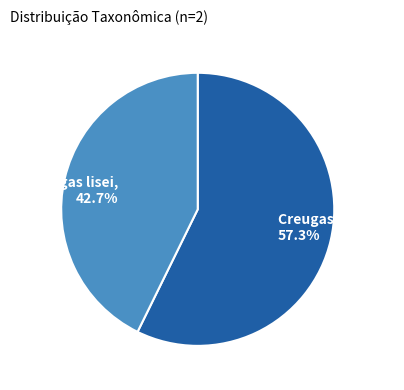

True or false: Creugas gulosus accounts for 50% of the total.

False